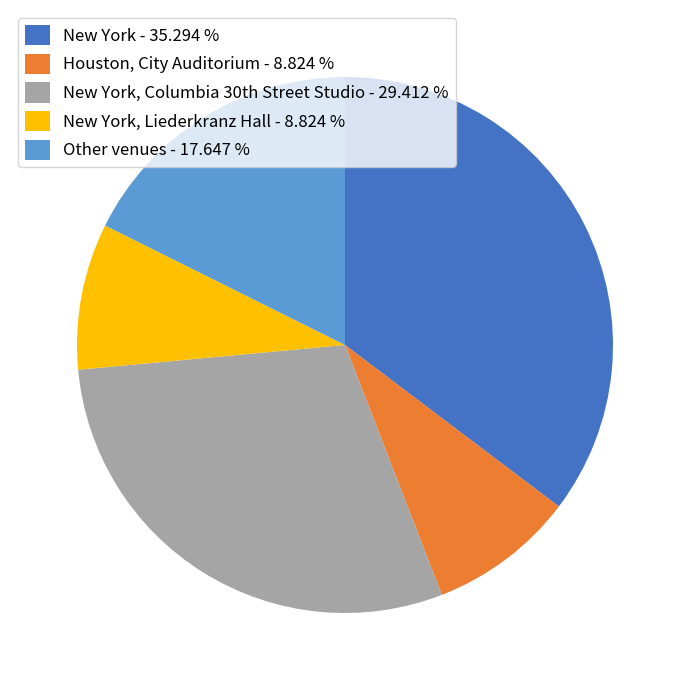

How many slices are in this pie chart?

5